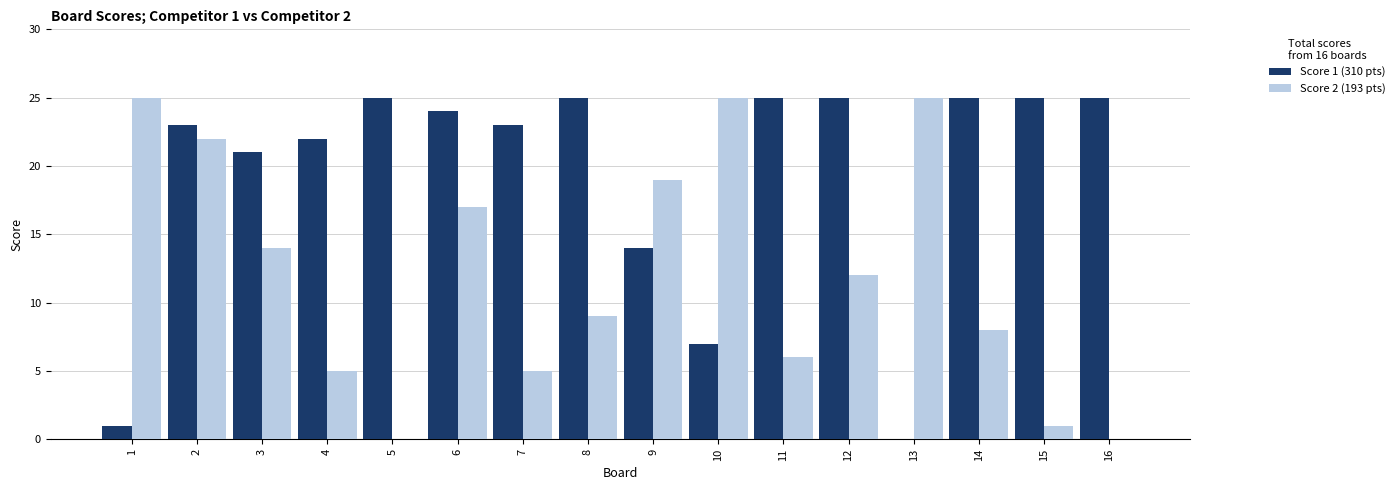

How many categories are shown in the chart?

16